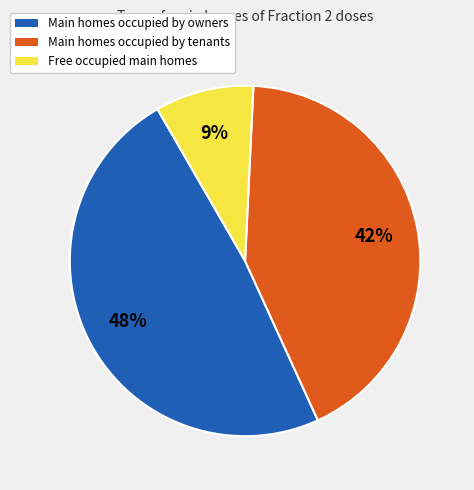

Is there a majority slice in this chart?

No